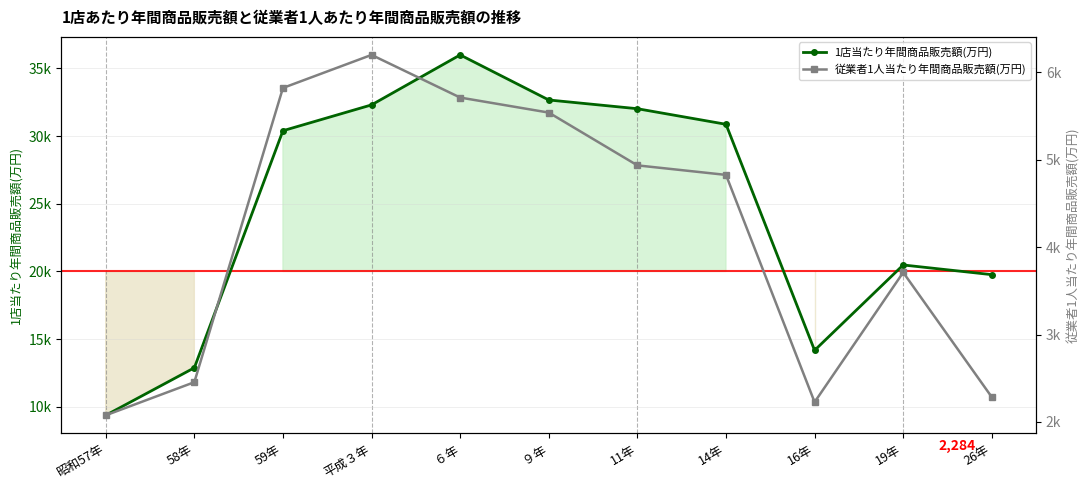

At which label does 1店当たり年間商品販売額(万円) reach its minimum?

昭和57年